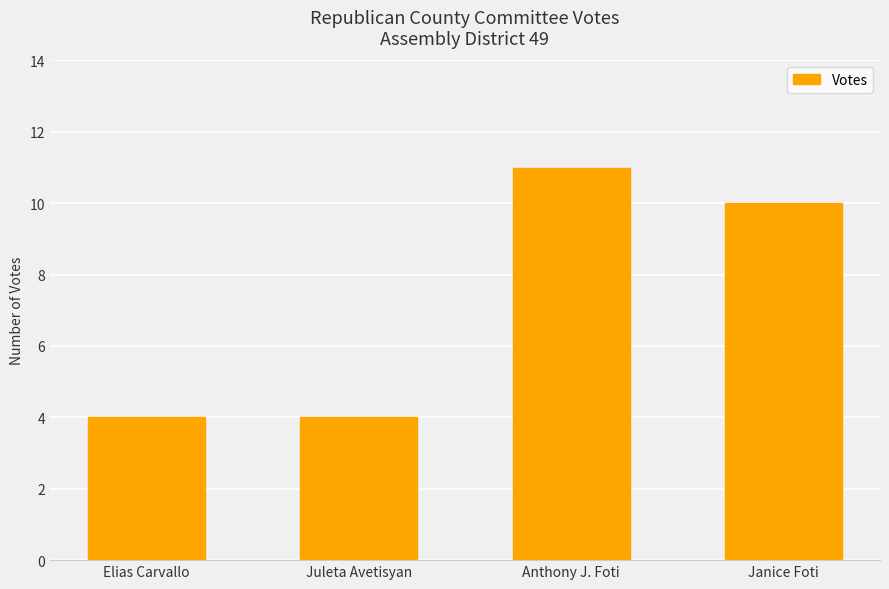

True or false: the data shows 3 at Anthony J. Foti.

False